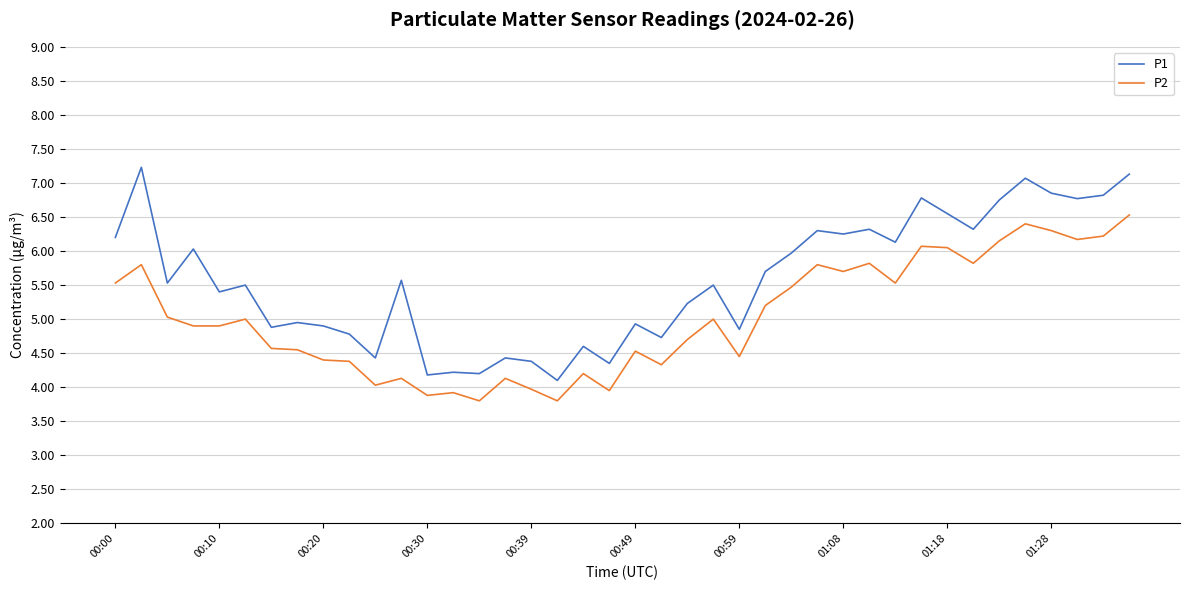

Which series has the largest total across all categories?

P1